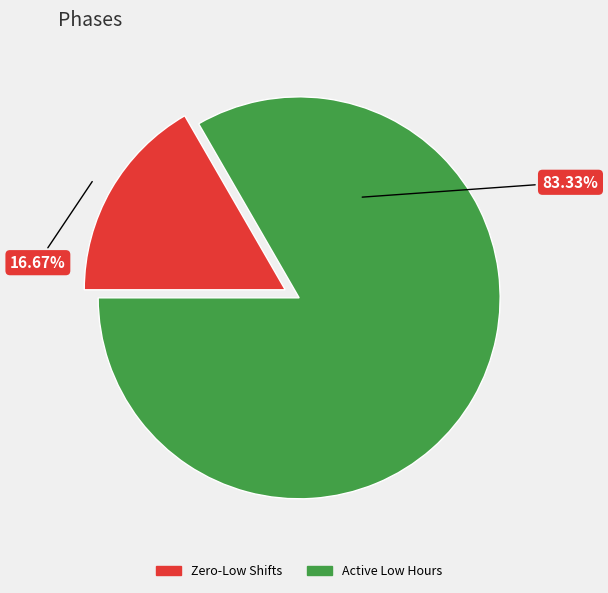

Is there any slice that represents more than half of the pie?

Yes